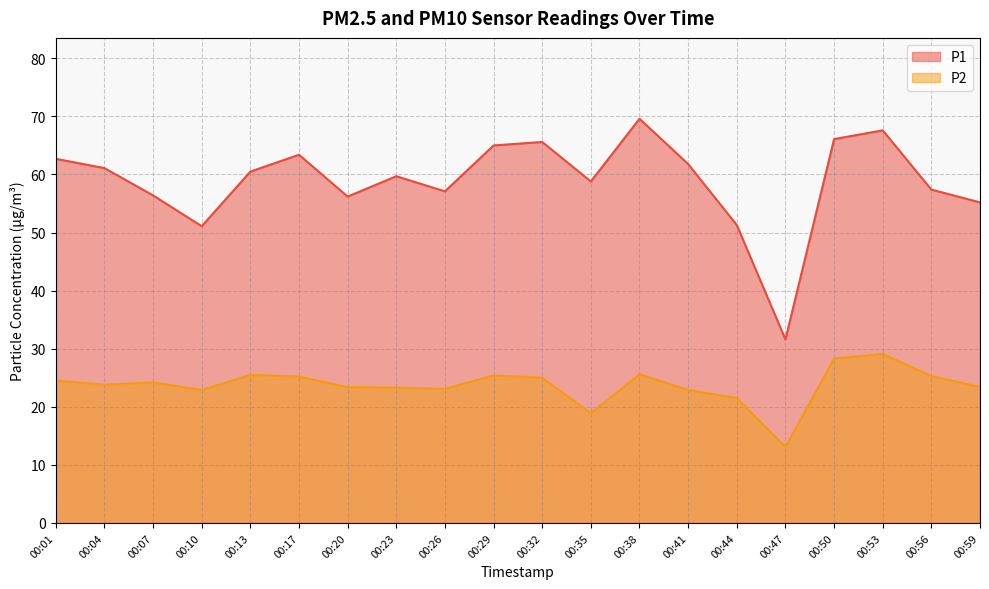

Which series has the widest spread of values?

P1